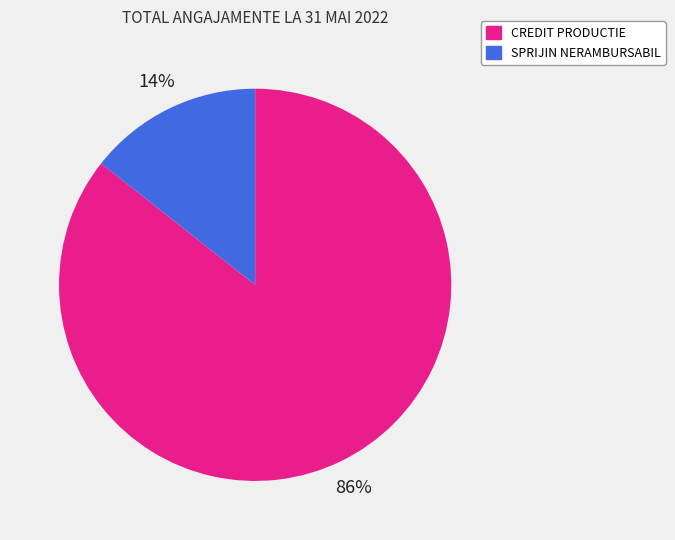

Is SPRIJIN NERAMBURSABIL the majority of the pie?

No